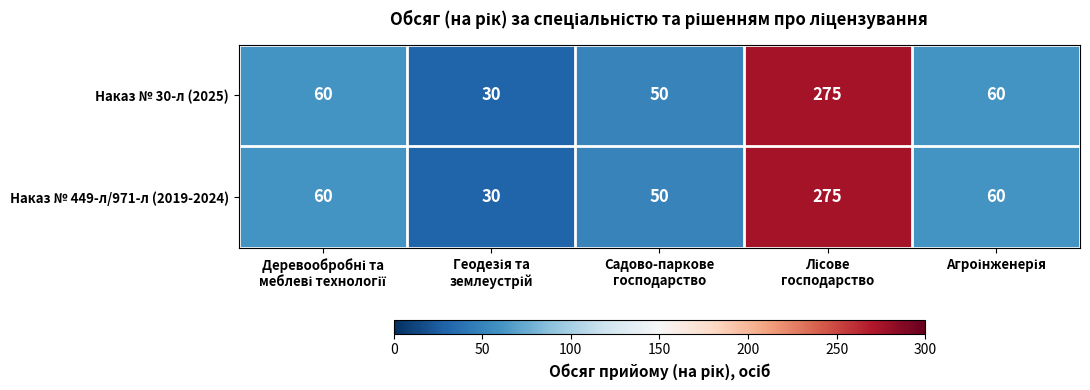

What is the smallest value displayed?

30